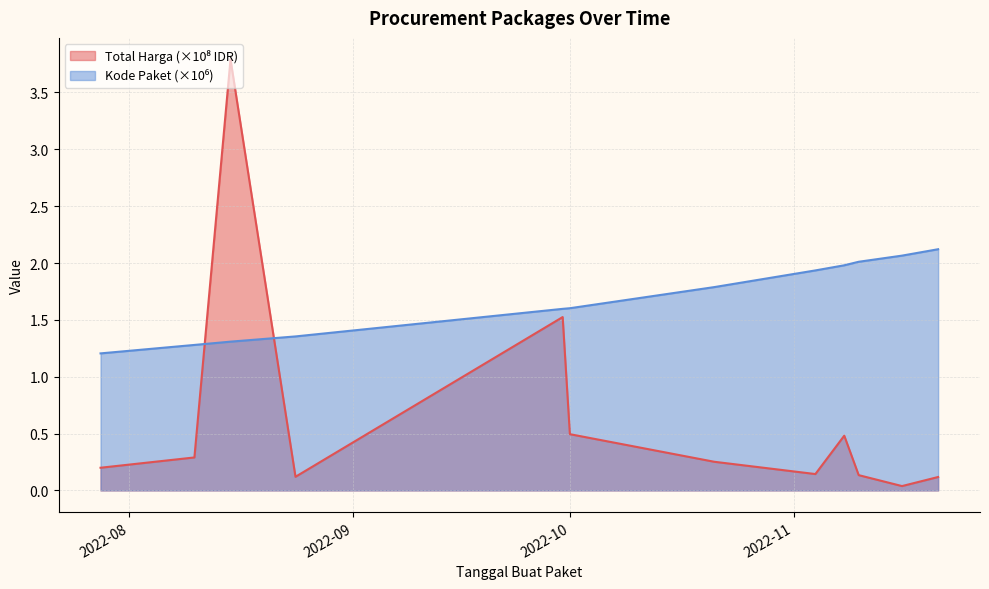

Rank the series at 2022-08-24 from lowest to highest value.

Total Harga (Billions), Kode Paket